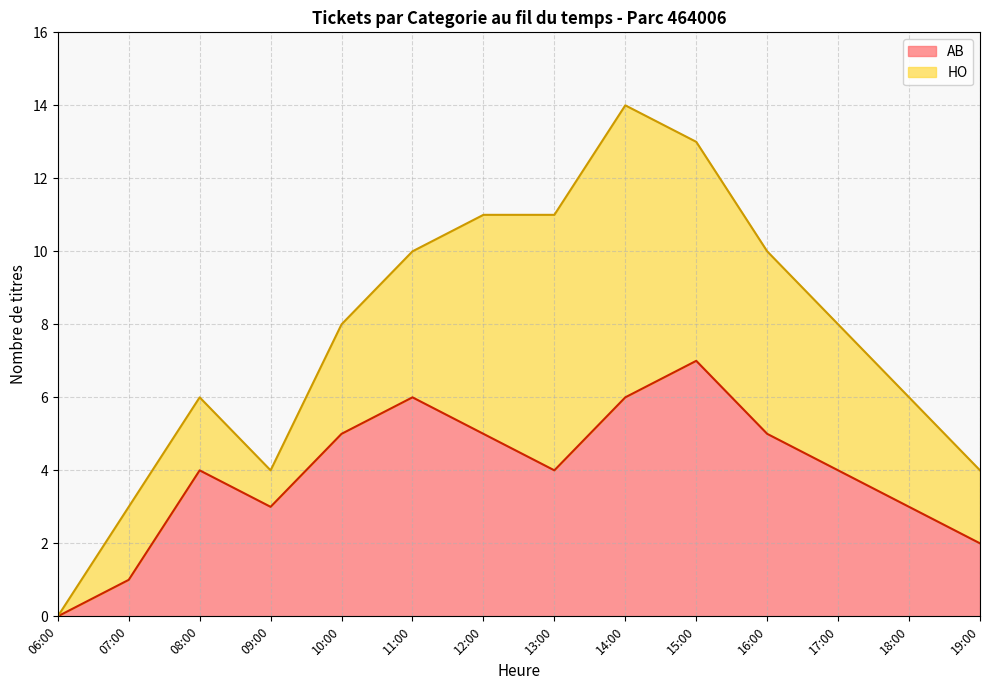

What is the ratio of the value at 08:00 to the value at 18:00?

1.3